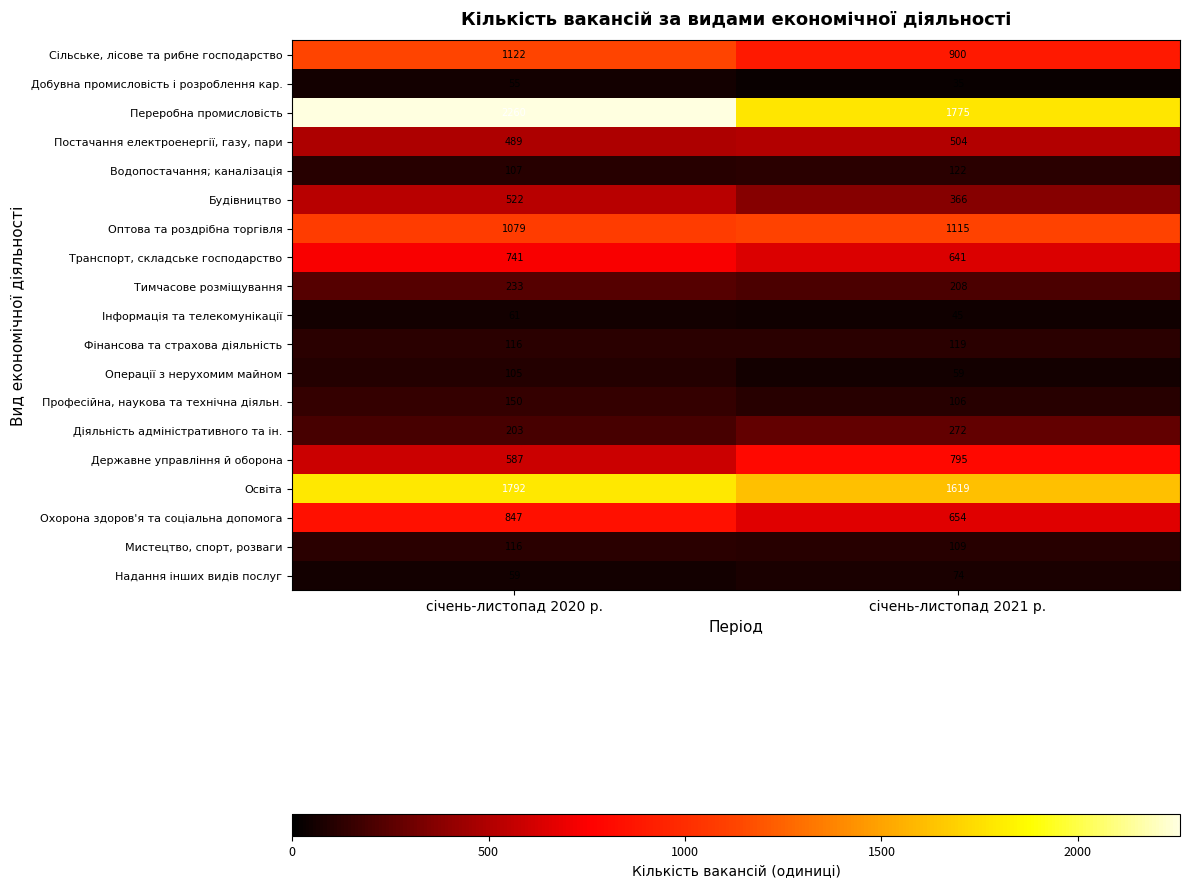

How many data points does each series have?

2